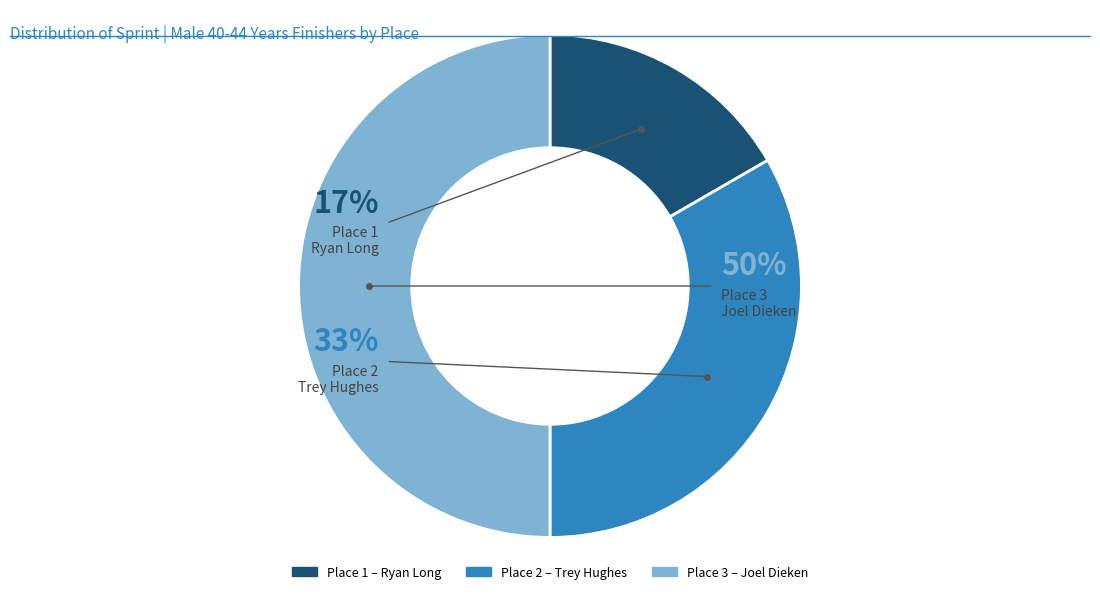

To the nearest percent, what is the combined percentage of 1 and 3?

67%